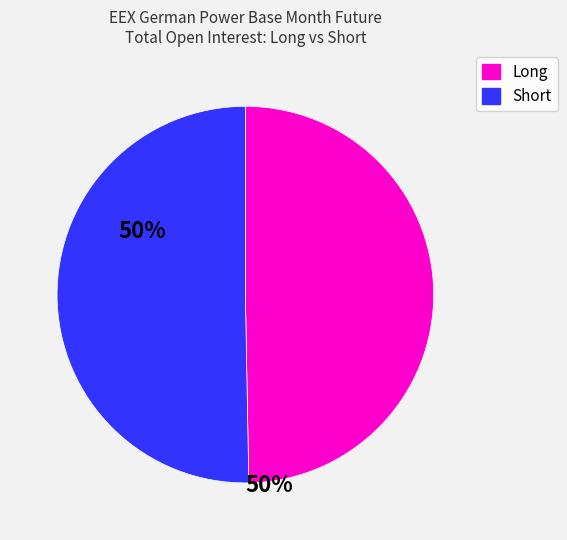

Does any single category account for the majority?

Yes